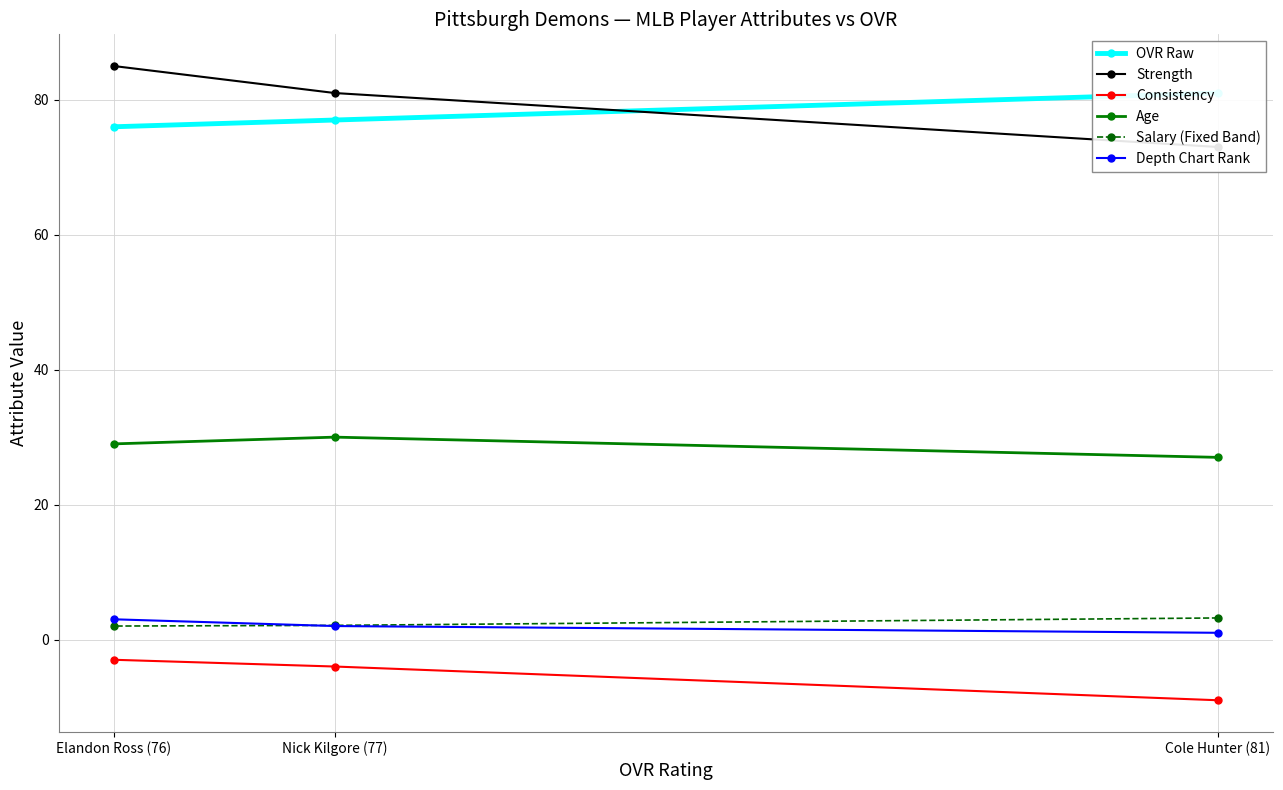

Is it true that Consistency equals -3.0 at Elandon Ross (76)?

True